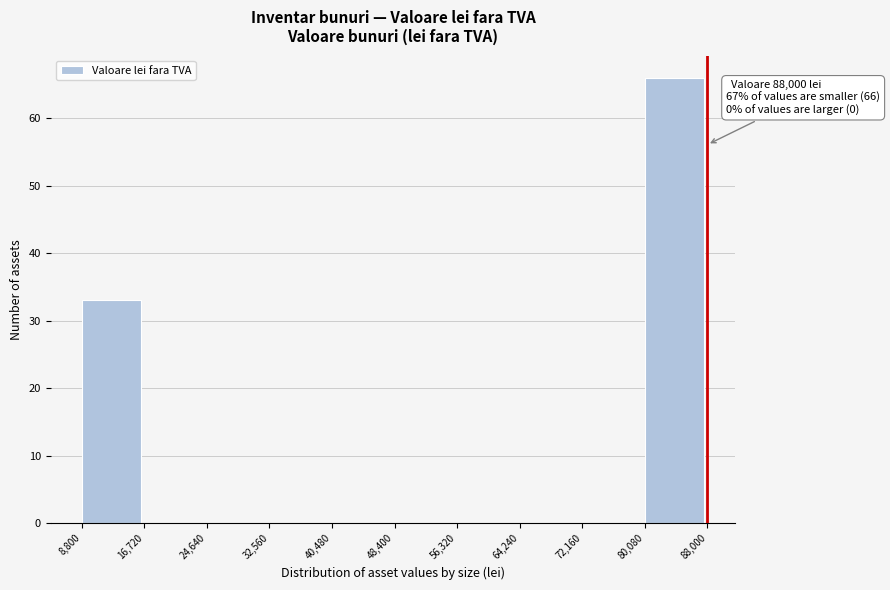

Over which range of the x-axis is the bar tallest?

80,080 to 88,000